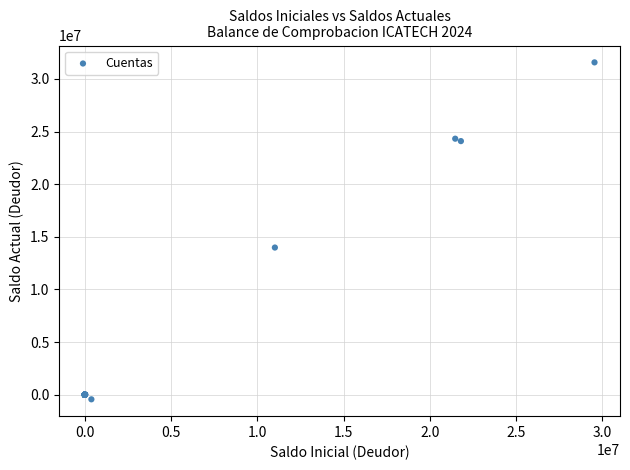

What Y value in the scatter plot is closest to 15568064?

13982578.1